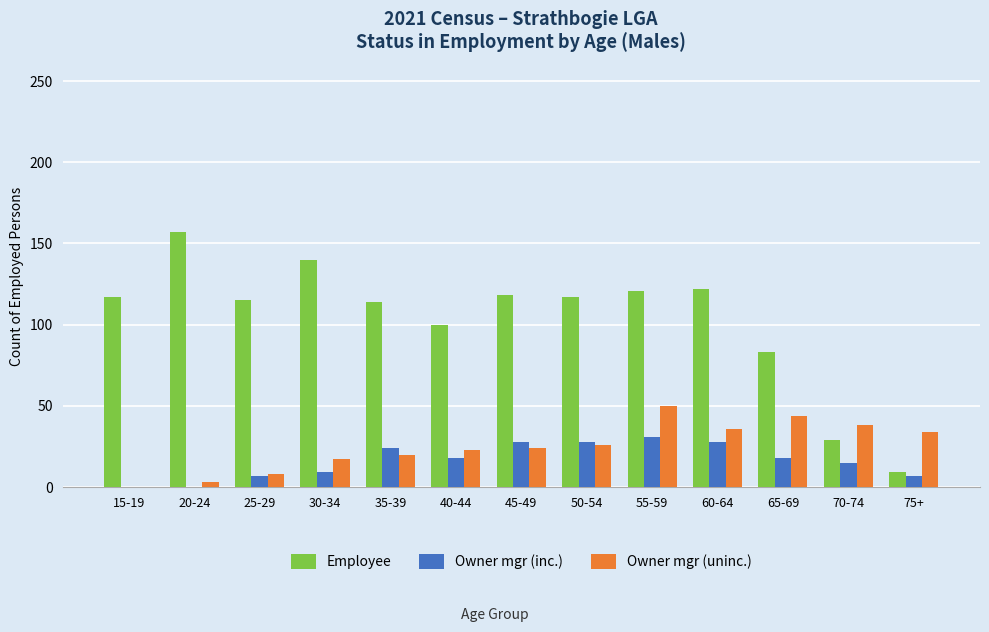

Which series has the widest spread of values?

Employee